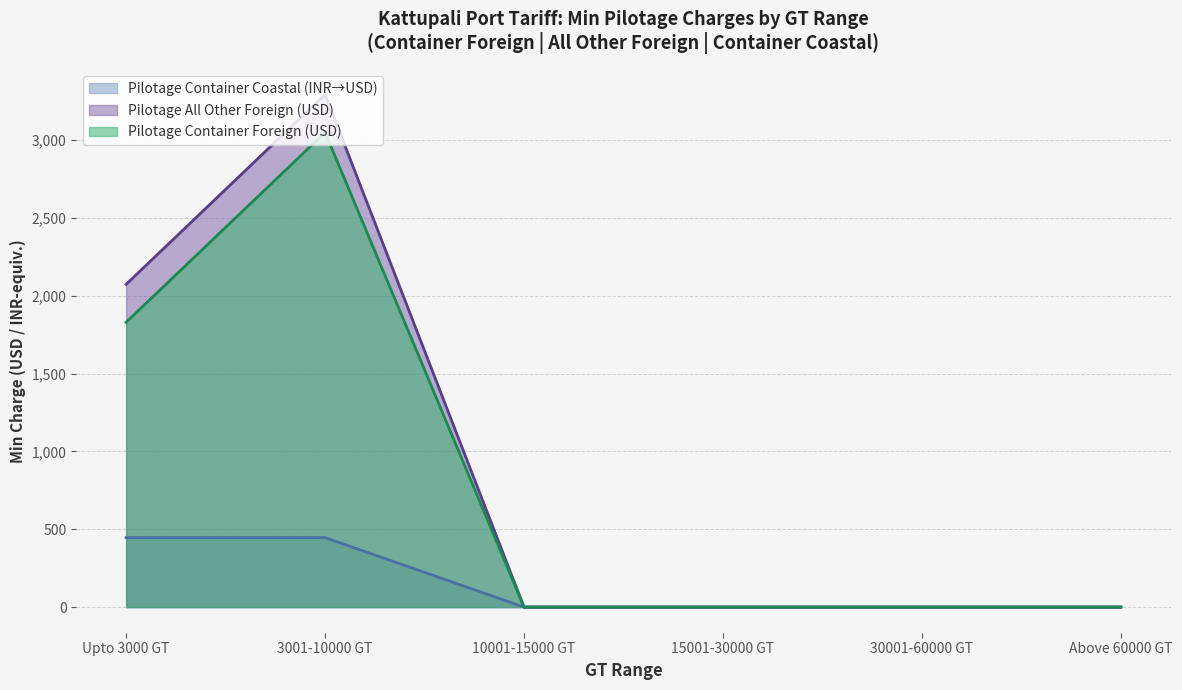

At which label does Pilotage & Towage (All Other Foreign) reach its minimum?

10001-15000 GT